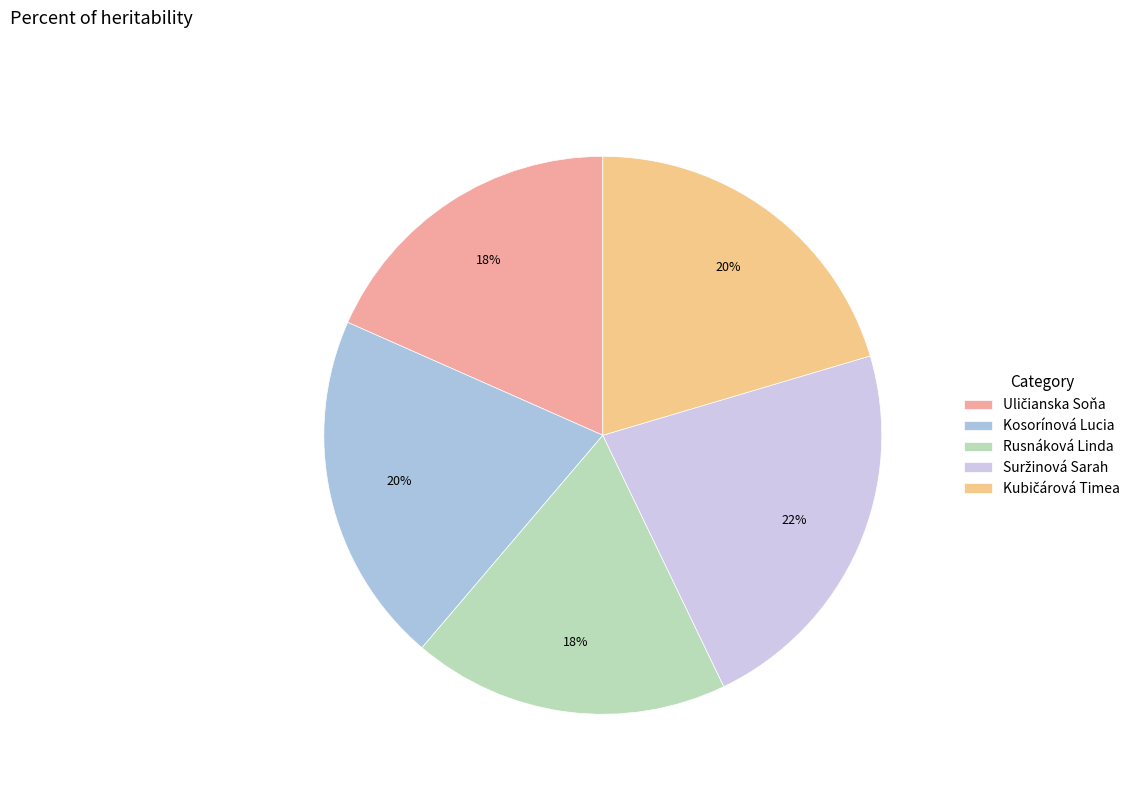

Does any single category account for the majority?

No